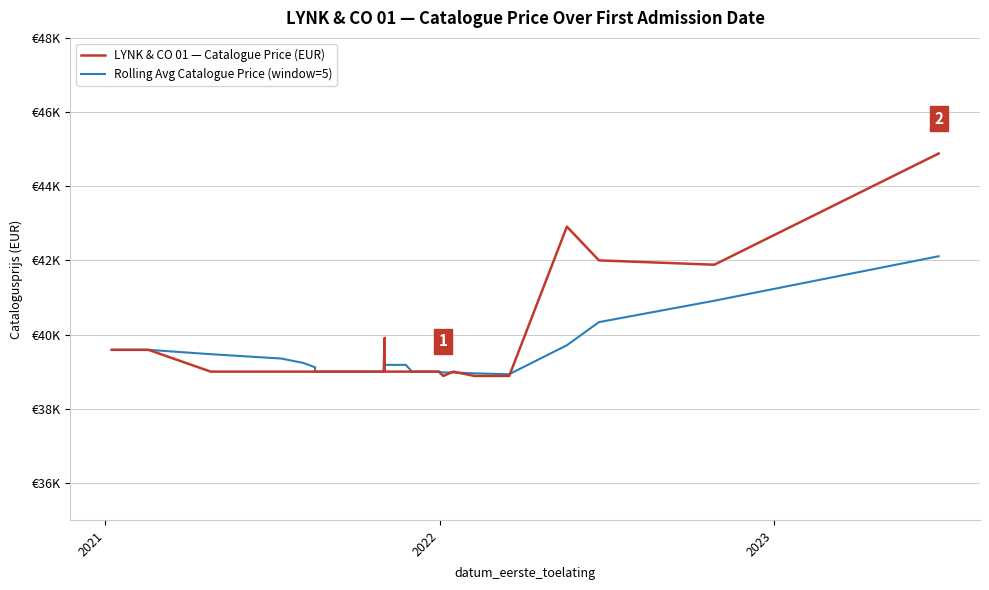

Reading right to left, what are all the values shown in this chart?

LYNK & CO 01 — Catalogue Price (EUR): 44882.0	41883.0	42000.0	42910.0	38883.0	38883.0	39000.0	38883.0	39000.0	39000.0	39000.0	39000.0	39000.0	39000.0	39000.0	39000.0	39910.0	39000.0	39000.0	39000.0	39000.0	39000.0	39000.0	39000.0	39000.0	39000.0	39000.0	39000.0	39000.0	39000.0	39000.0	39588.0	39588.0	39588.0	39588.0	39588.0	39588.0	39588.0	39588.0	39588.0
Rolling Avg Catalogue Price (window=5): 42111.6	40911.8	40335.2	39711.8	38929.8	38953.2	38976.6	38976.6	39000.0	39000.0	39000.0	39000.0	39182.0	39182.0	39182.0	39182.0	39182.0	39000.0	39000.0	39000.0	39000.0	39000.0	39000.0	39000.0	39000.0	39000.0	39000.0	39117.6	39235.2	39352.8	39470.4	39588.0	39588.0	39588.0	39588.0	39588.0	39588.0	39588.0	39588.0	39588.0